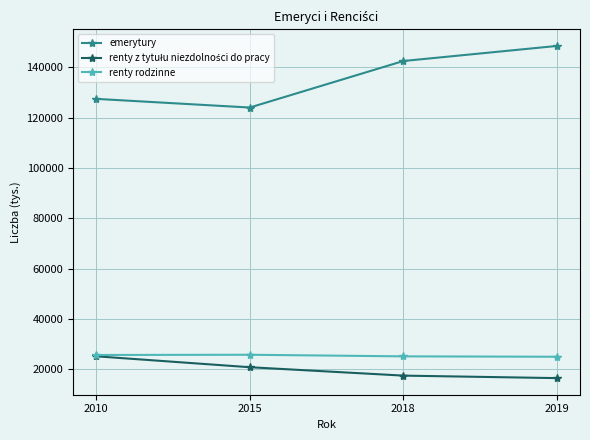

The value of emerytury at 2010 is 35390. True or false?

False